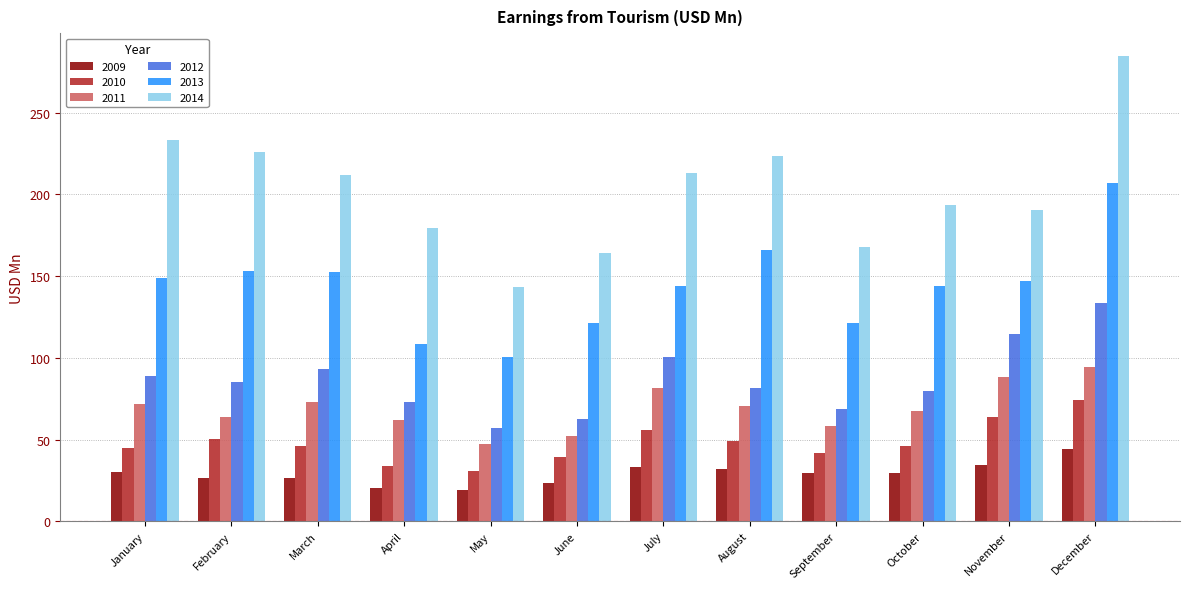

Between January and December, which series saw the biggest shift?

2013